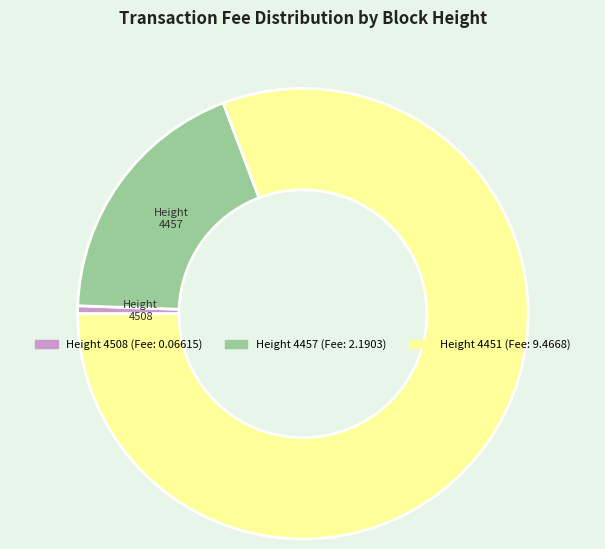

Is there a majority slice in this chart?

Yes